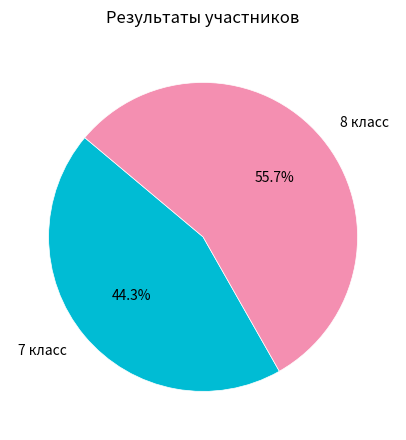

Which slice is the largest?

8 класс